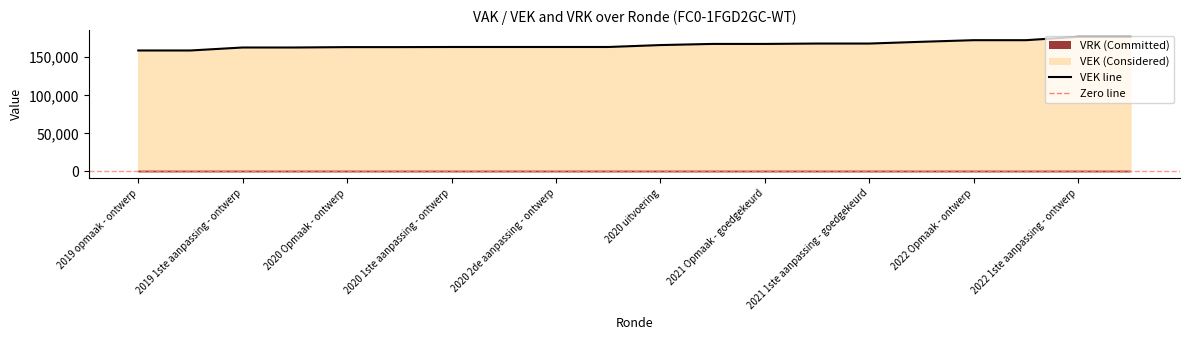

What is the difference between the maximum and second lowest values?

17950